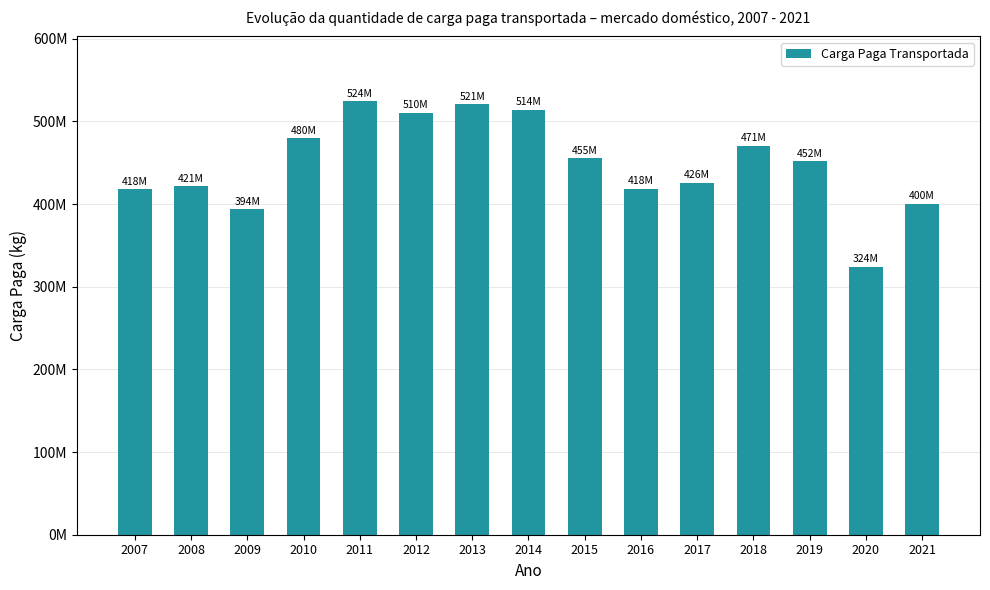

Does the chart contain any negative values?

No